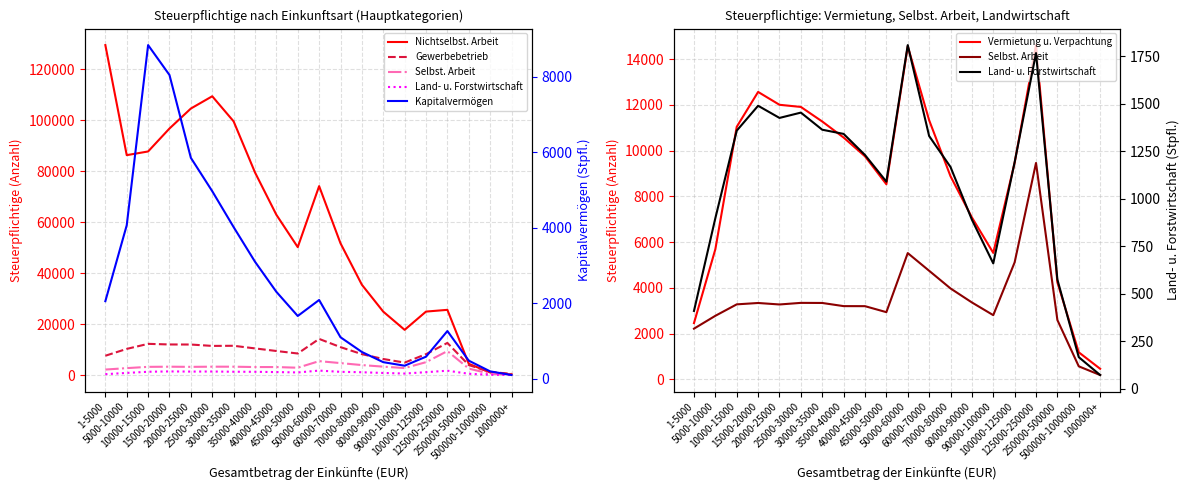

Which series has the largest range (max minus min)?

Nichtselbst. Arbeit